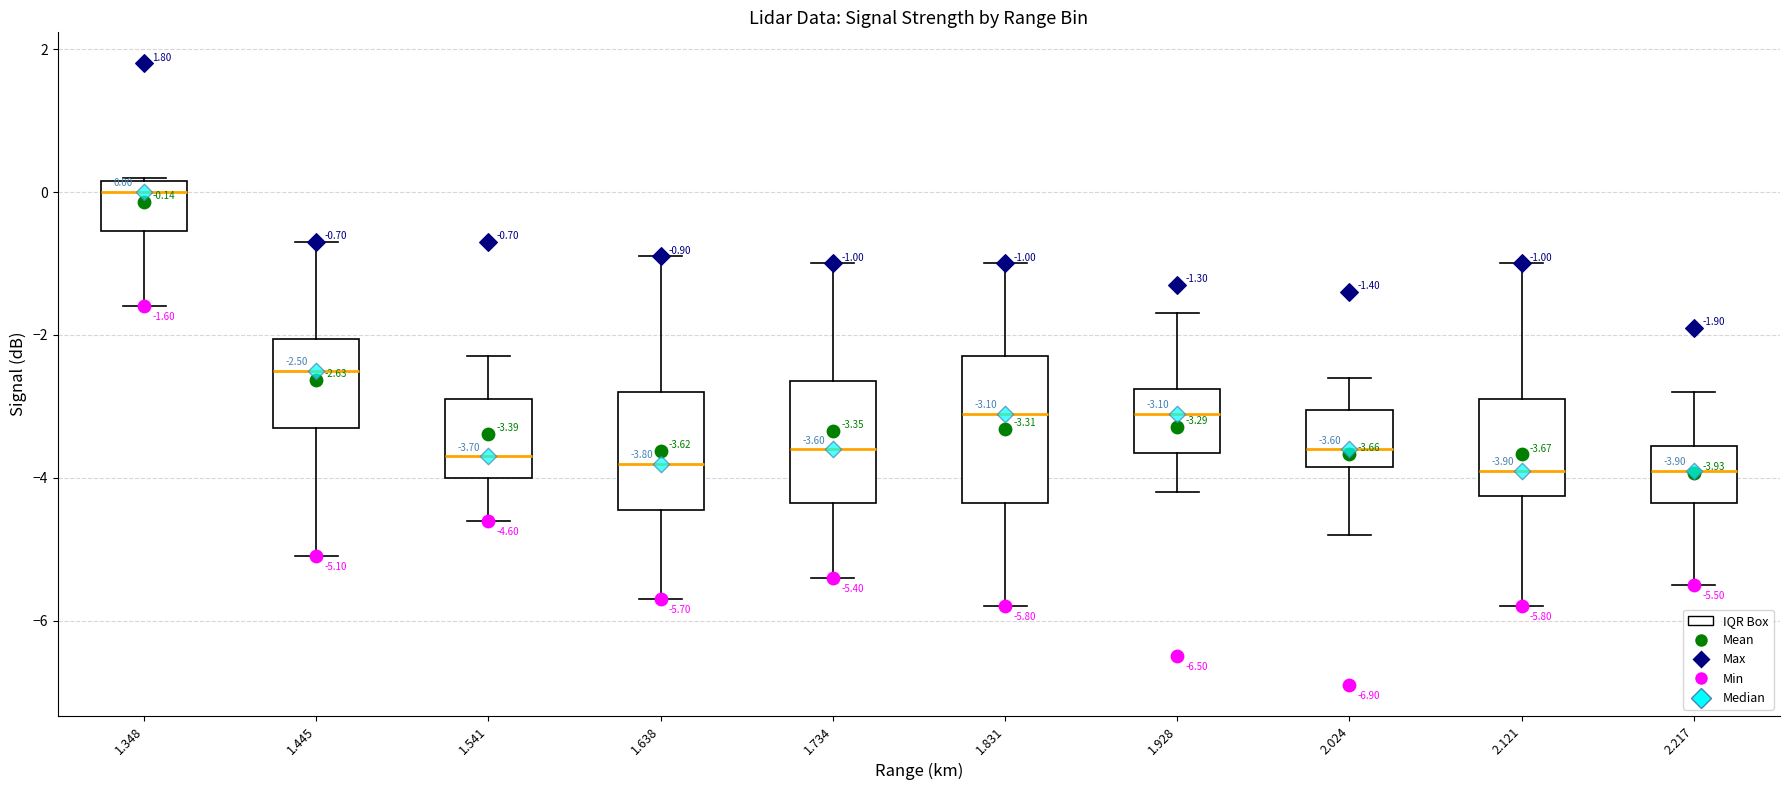

Which box is the tallest, from its lower edge to its upper edge?

1.831